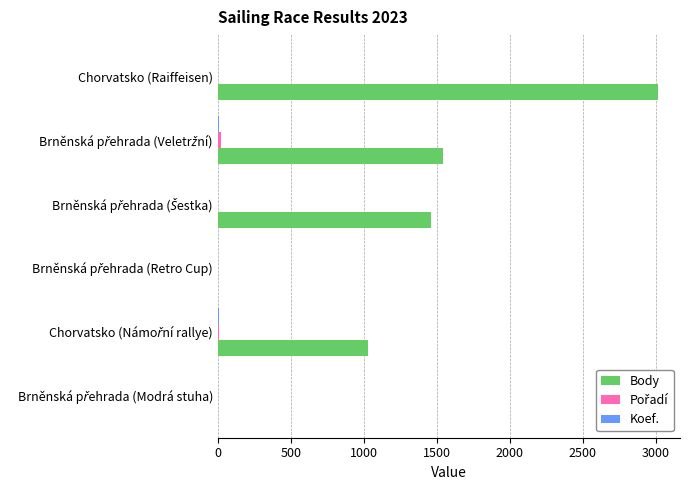

Which series has the largest total across all categories?

Body